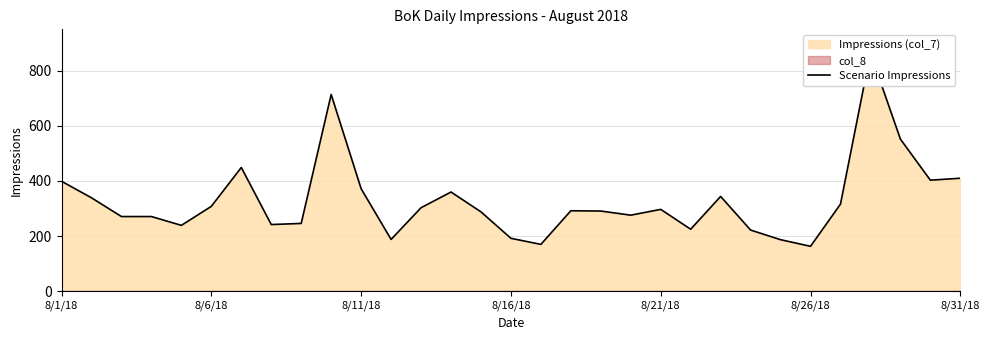

At which category does the chart reach its minimum across all series?

8/26/18